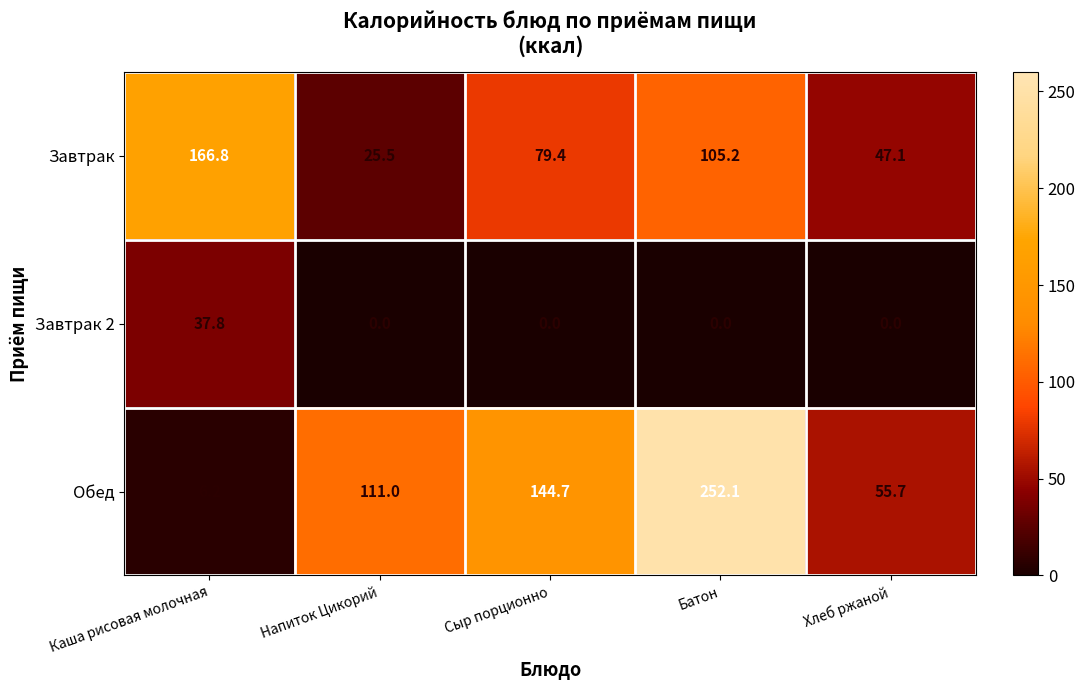

Which series changed the most between Каша рисовая молочная and Батон?

Обед